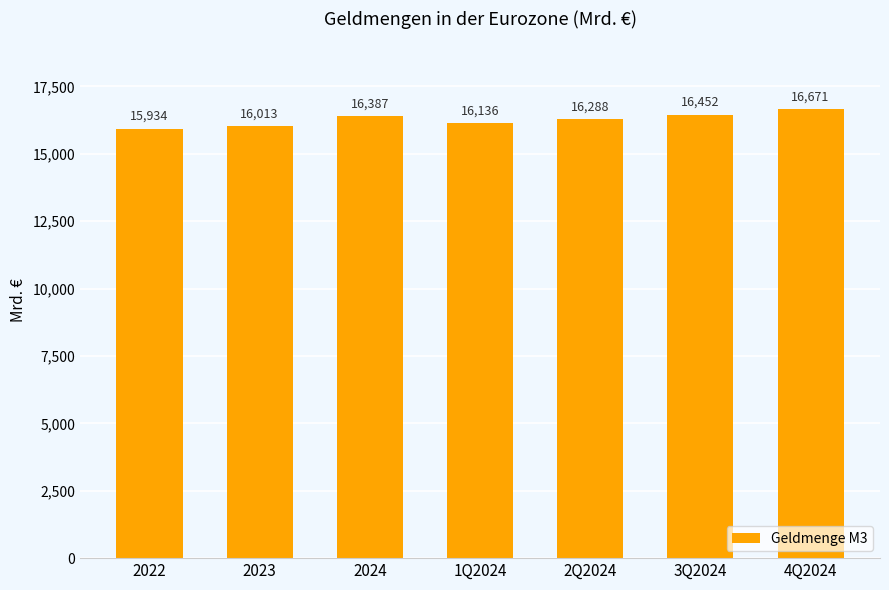

The chart shows a value of 16013.5 at 2023. True or false?

True